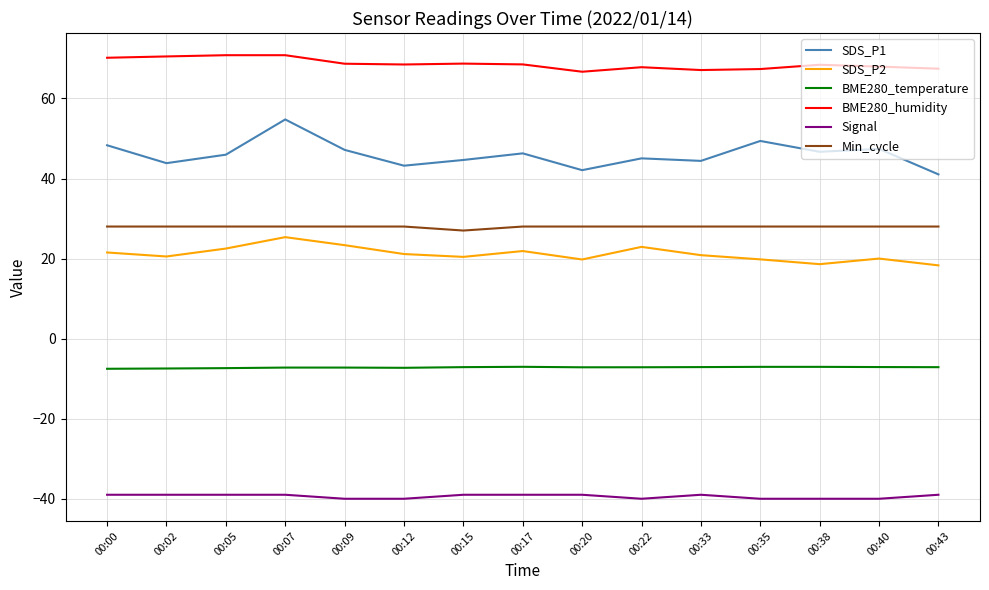

How many categories are shown in the chart?

15